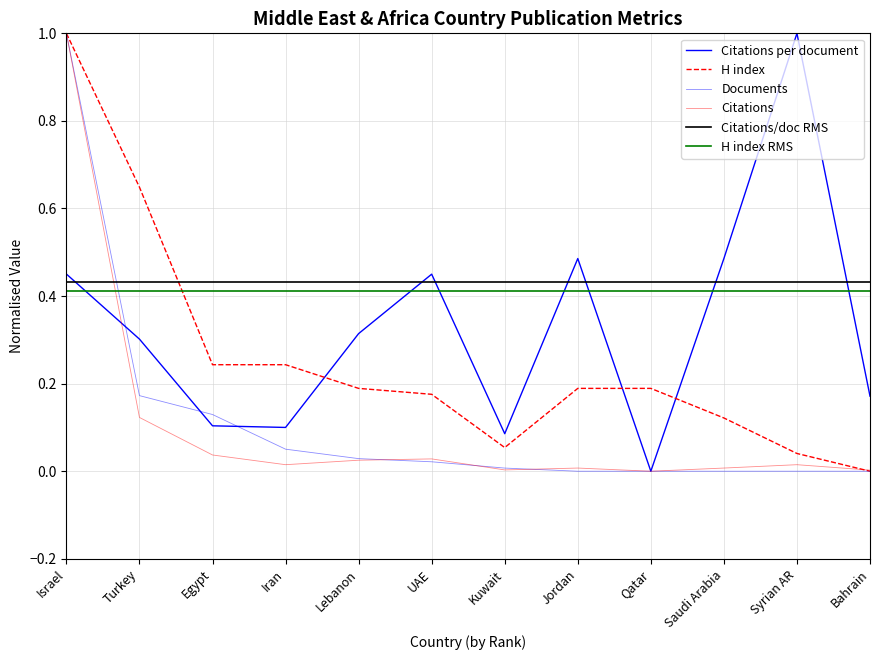

True or false: Citations per document has more than 2 interior local peaks.

True